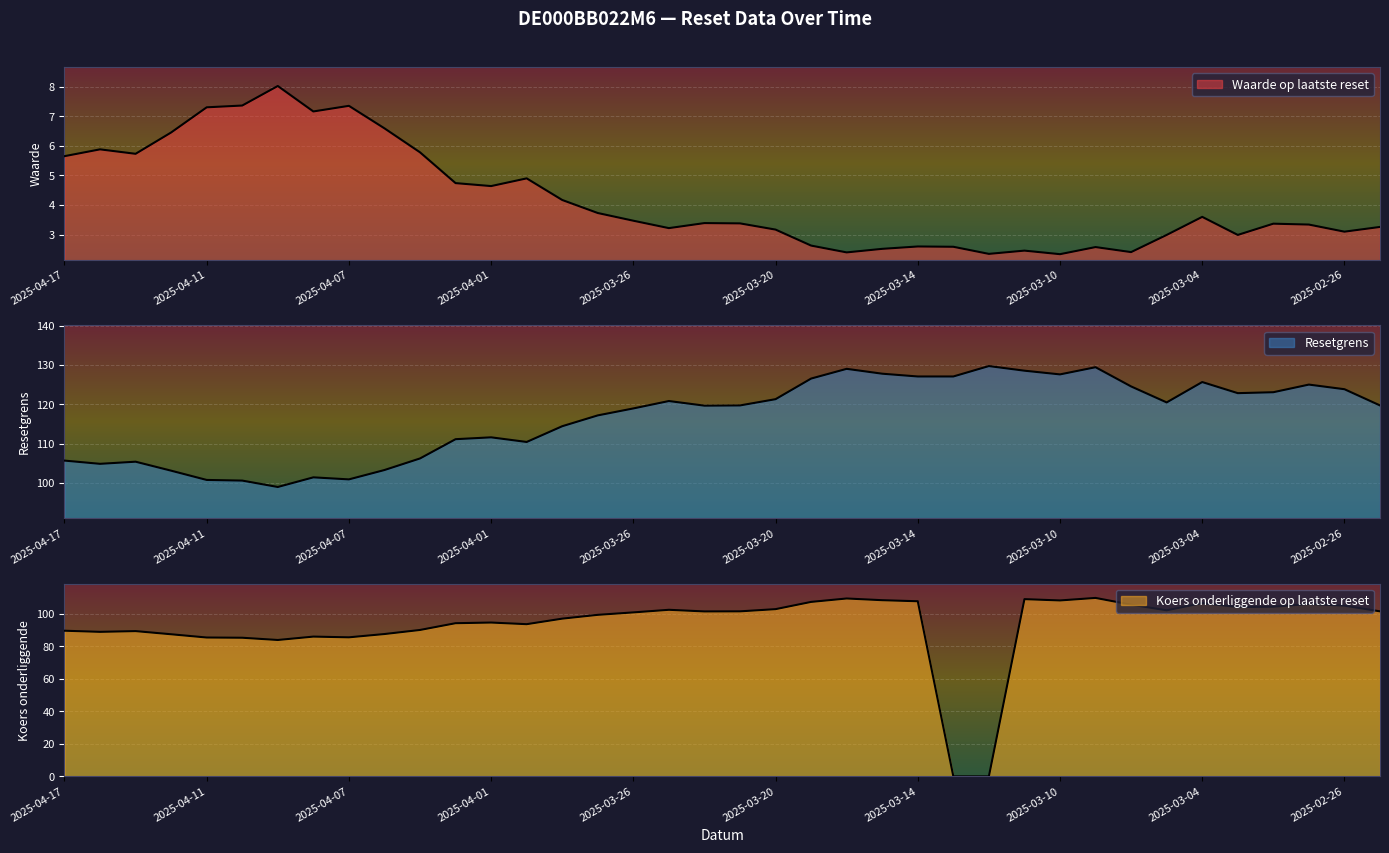

True or false: Waarde op laatste reset has more than 2 points higher than both neighbors.

True